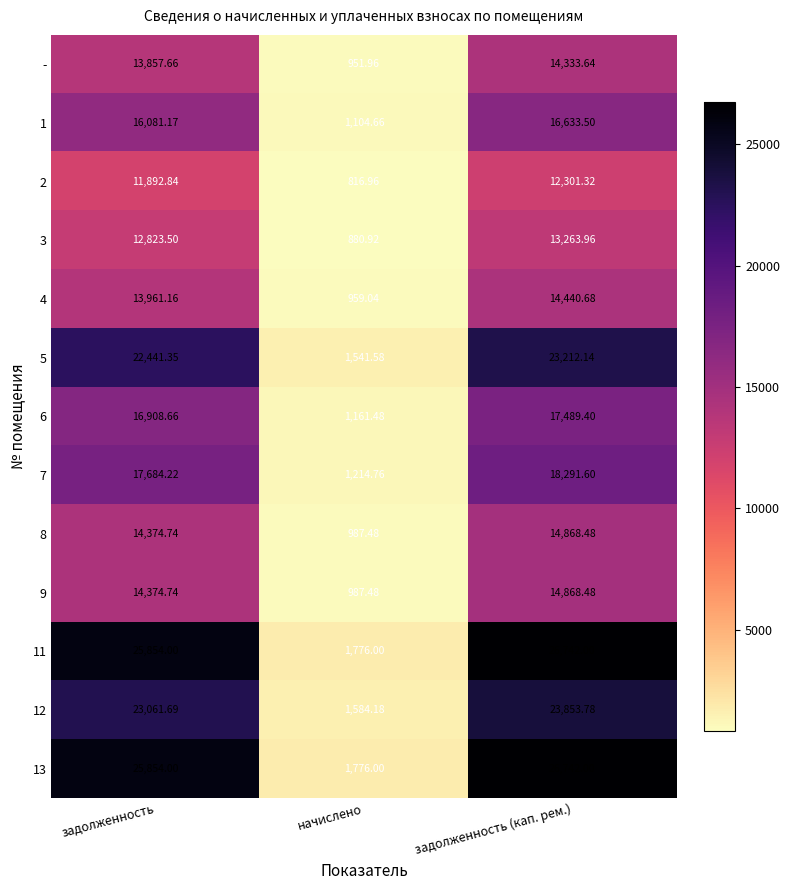

At which label does 6 first exceed 16908?

задолженность